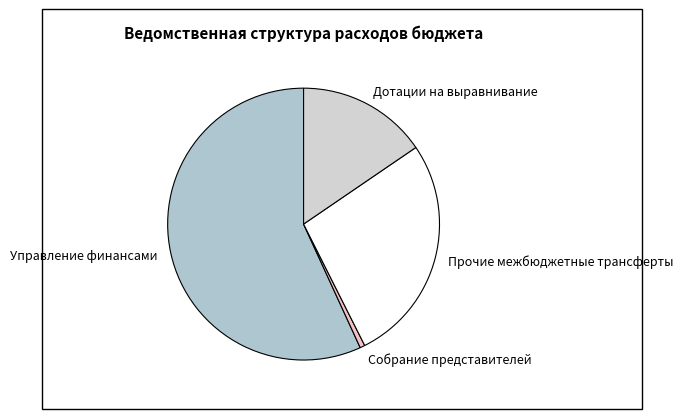

Rank the categories by value from highest to lowest.

Управление финансами, Прочие межбюджетные трансферты, Дотации на выравнивание, Собрание представителей